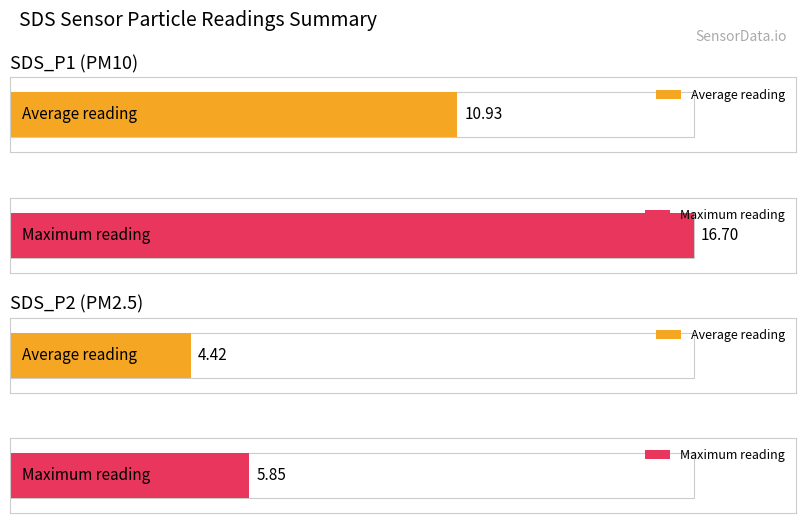

What is the average value of the SDS_P2 series?

4.4